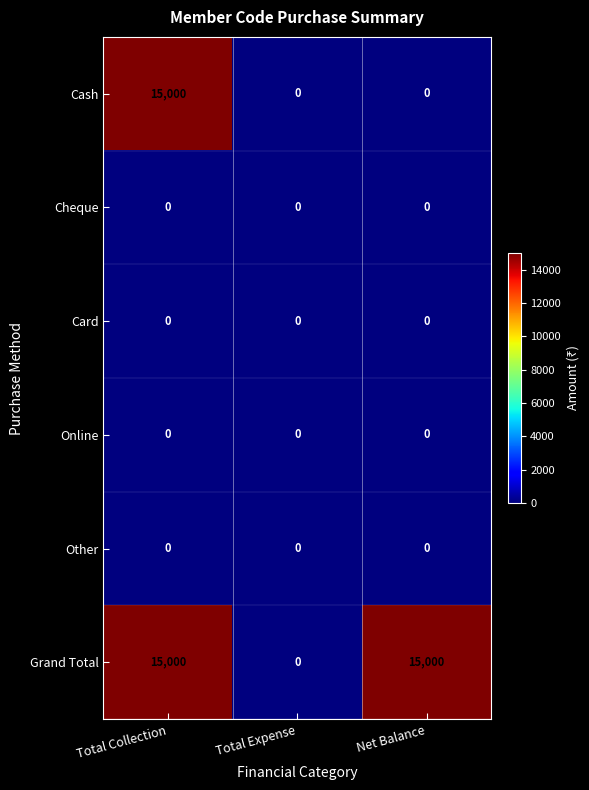

Reading right to left, what are all the values shown in this chart?

Cash: Net Balance=0	Total Expense=0	Total Collection=15000
Cheque: Net Balance=0	Total Expense=0	Total Collection=0
Card: Net Balance=0	Total Expense=0	Total Collection=0
Online: Net Balance=0	Total Expense=0	Total Collection=0
Other: Net Balance=0	Total Expense=0	Total Collection=0
Grand Total: Net Balance=15000	Total Expense=0	Total Collection=15000